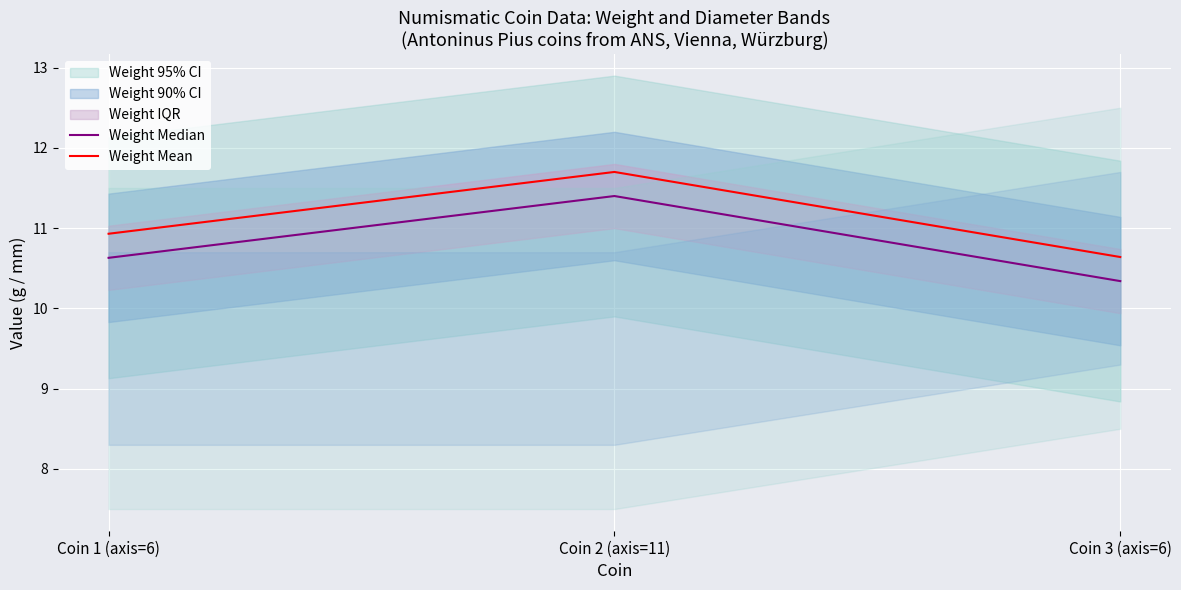

Rank the series by their maximum value, from highest to lowest.

Weight Mean, Weight Median